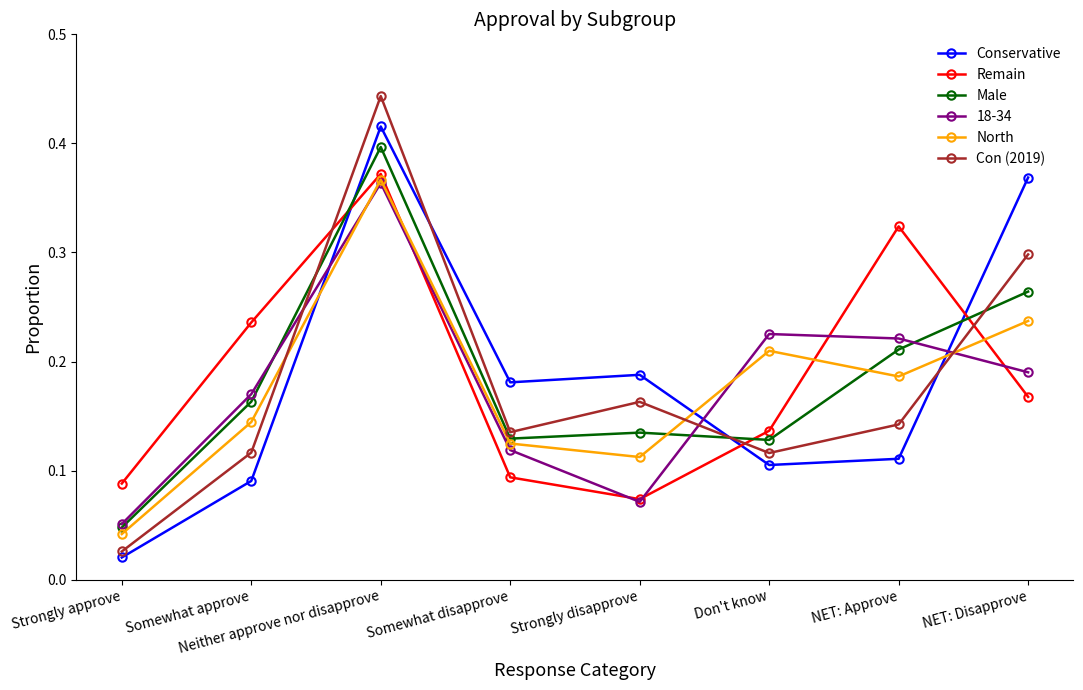

At which category does Con (2019) reach its first local peak?

Neither approve nor disapprove